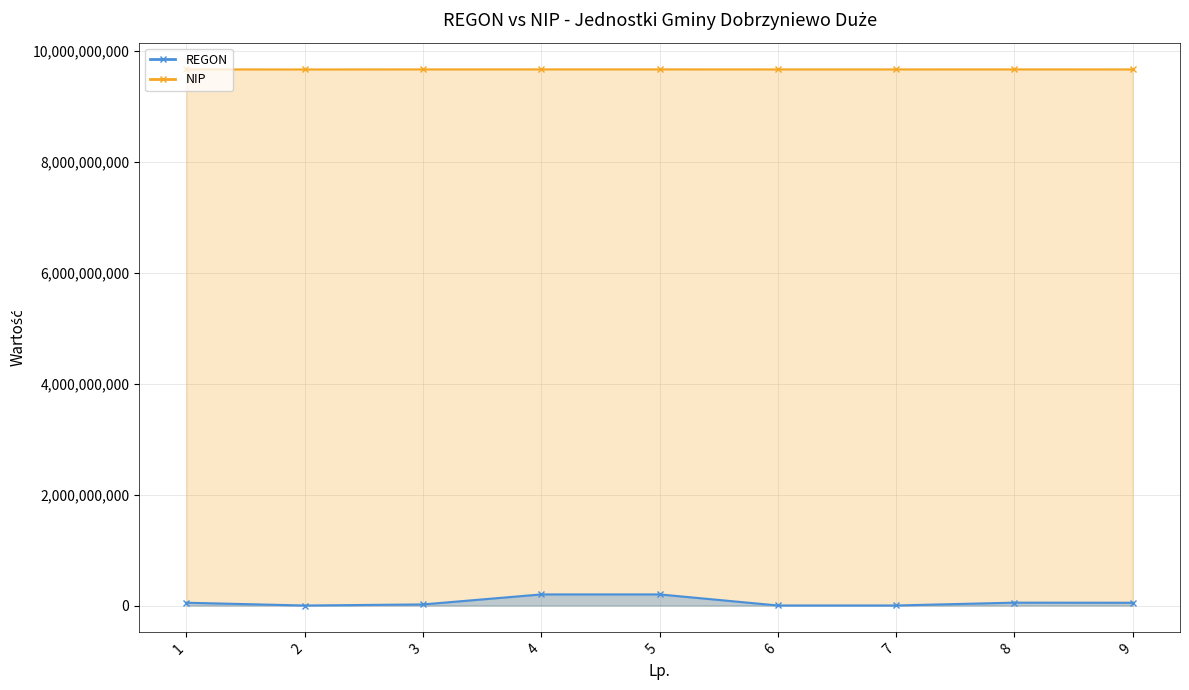

Which series changed the most between 4 and 7?

REGON line